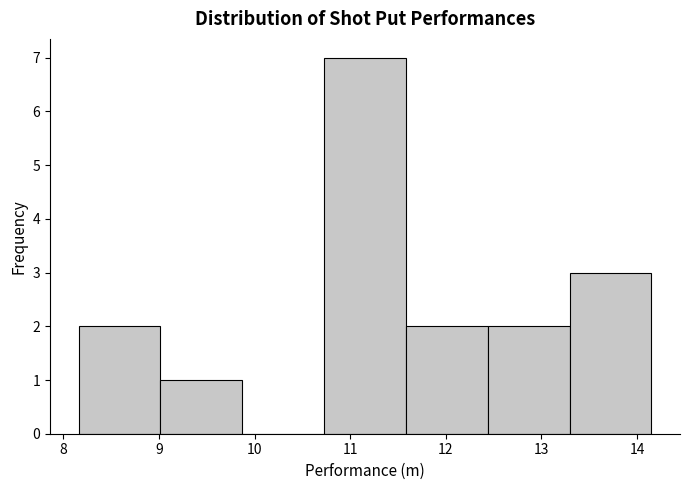

Reading left to right, list every bar in this chart as the range it spans on the x-axis followed by its height. Neither the bar edges nor the heights are printed on the chart, so give them approximately, as read against the axes.

8.2 to 9.0: 2
9.0 to 9.9: 1
9.9 to 10.7: 0
10.7 to 11.6: 7
11.6 to 12.4: 2
12.4 to 13.3: 2
13.3 to 14.2: 3